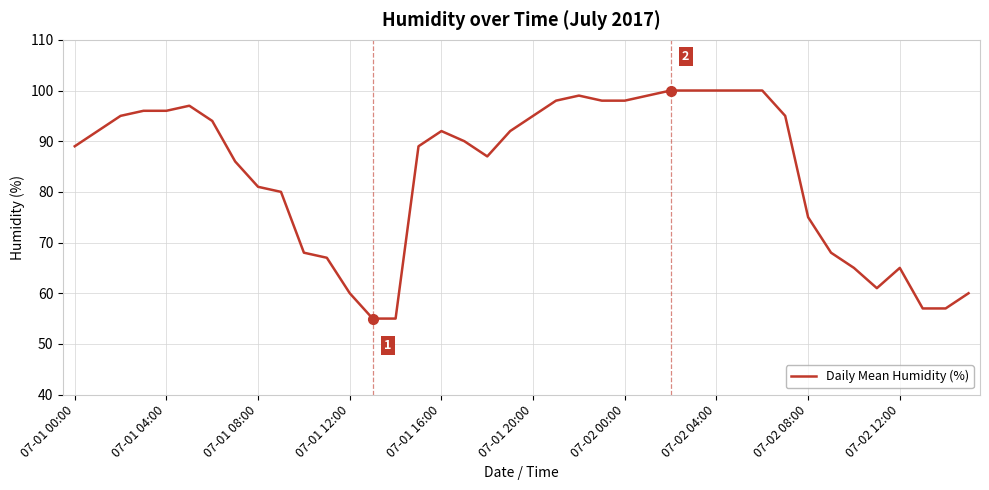

How many series are shown in this chart?

1